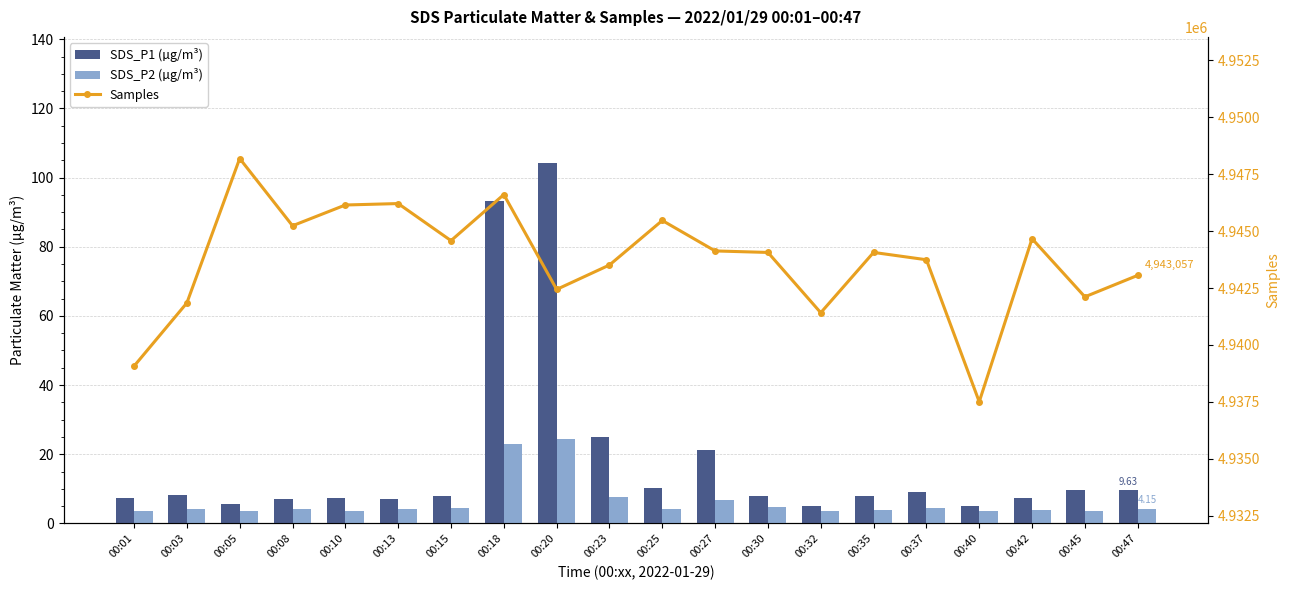

At 00:42, list the series in order from smallest to largest.

SDS_P2 (µg/m³), SDS_P1 (µg/m³), Samples